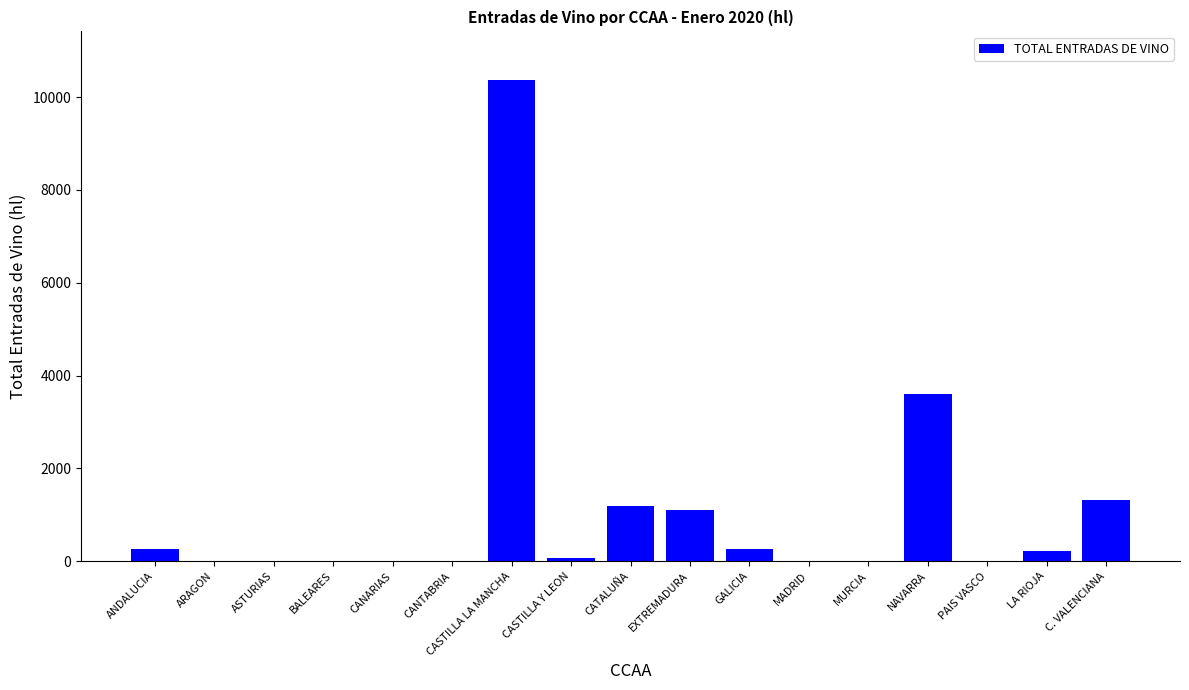

What is the sum of all values?

18412